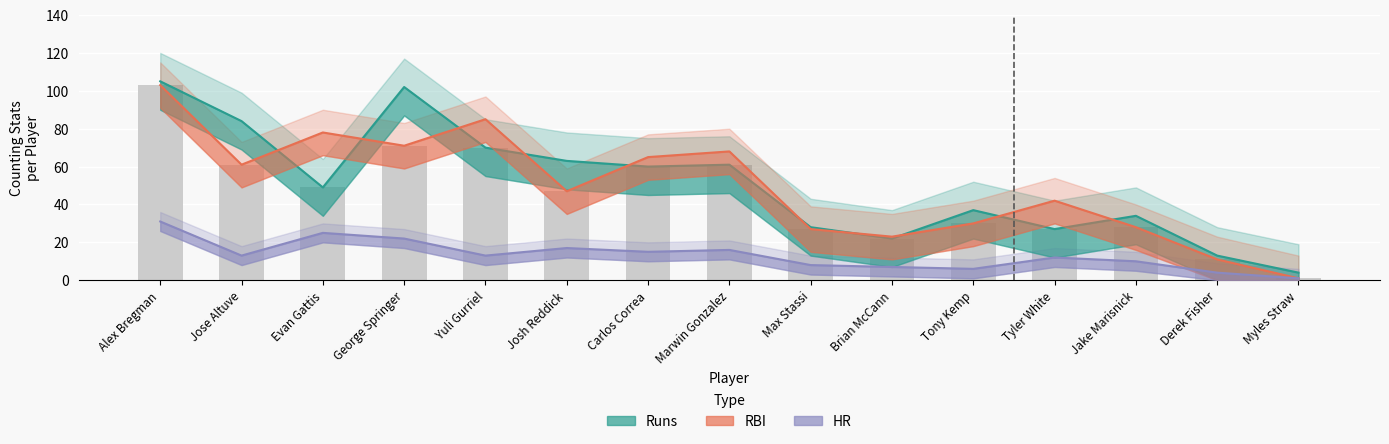

How many data points in RBI are less than 47?

7